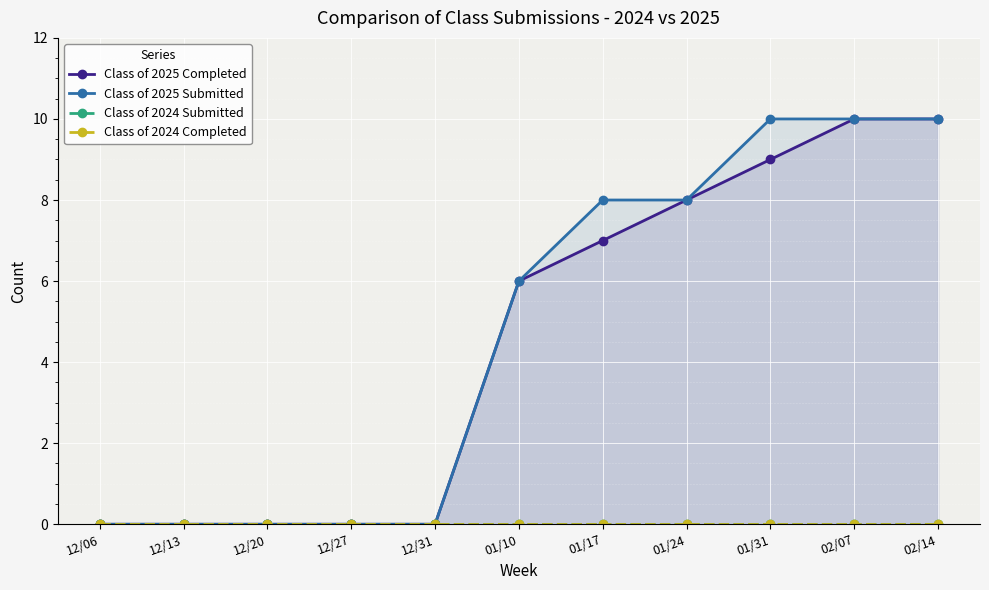

At which label is Class of 2025 Submitted closest to 5?

01/10